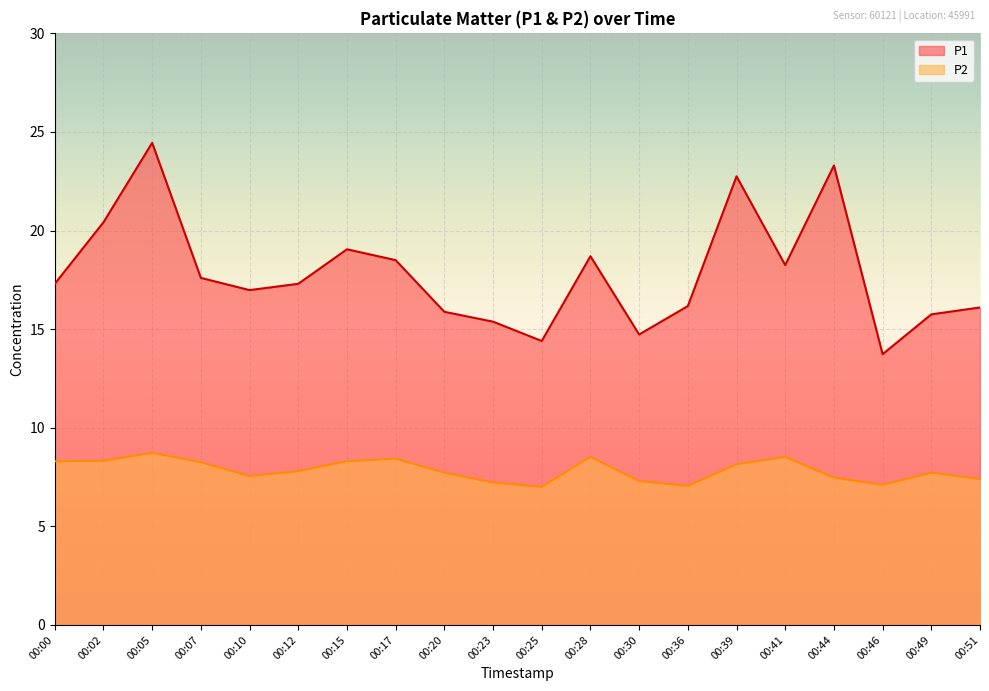

How many lines are shown in the chart?

2